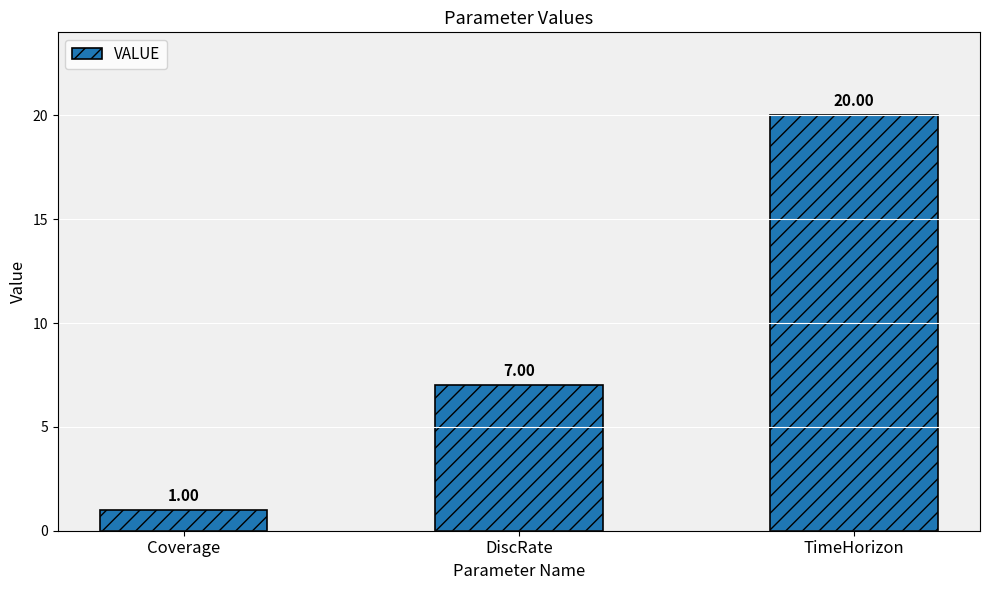

What is the difference between the maximum and minimum values?

19